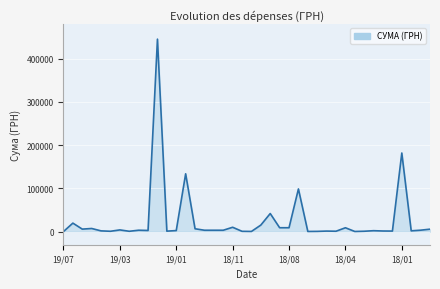

What is the greatest value displayed?

444884.0